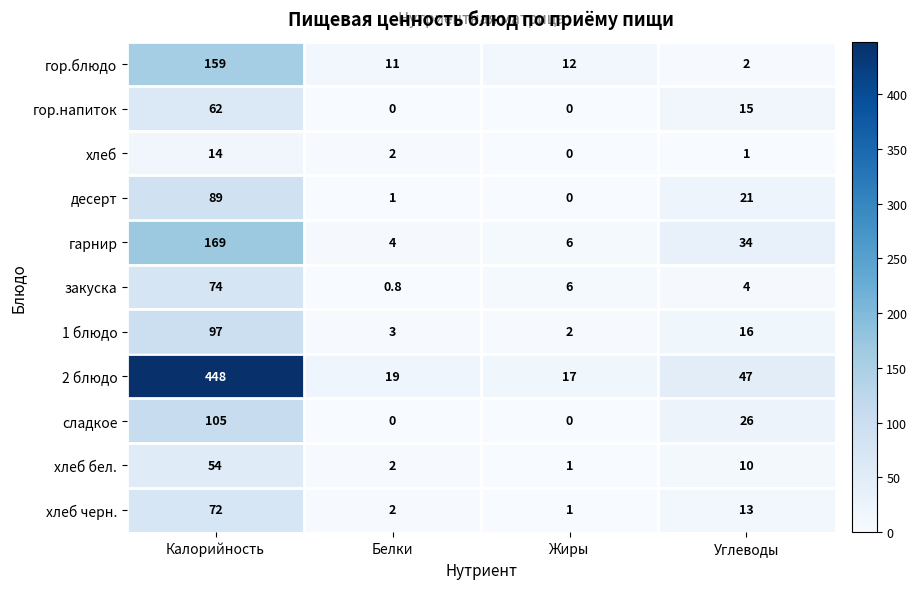

The value of десерт at Белки is 1.0. True or false?

True